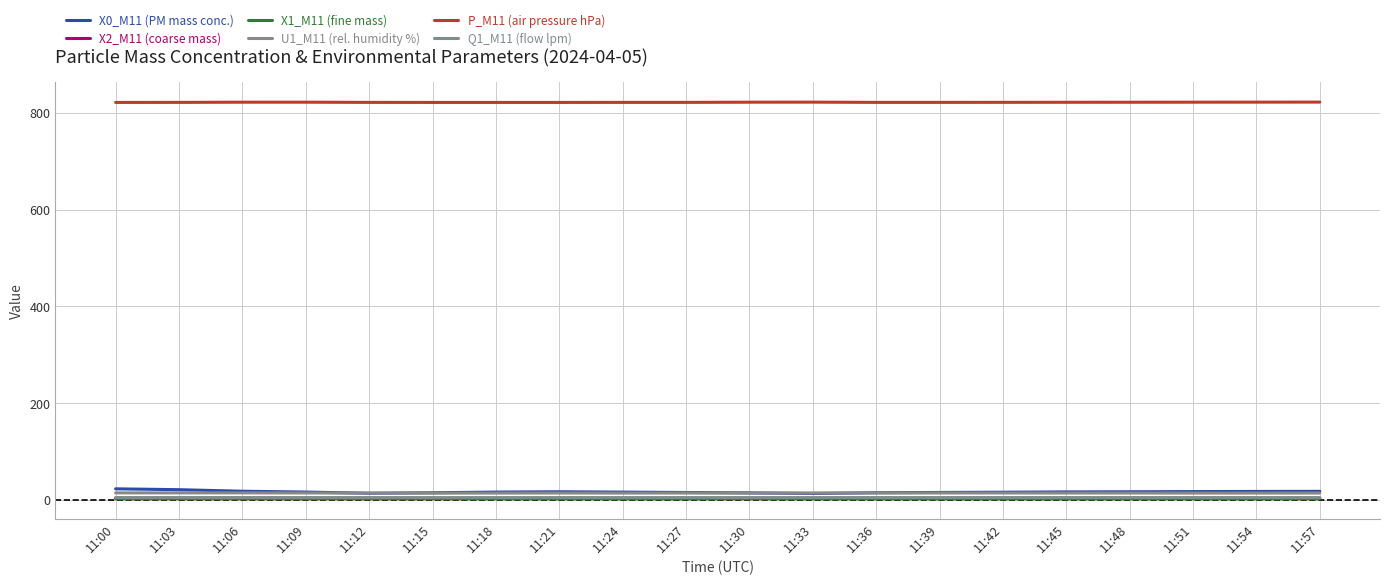

What is the difference between the maximum and minimum values in the P_M11 (air pressure hPa) series?

0.7